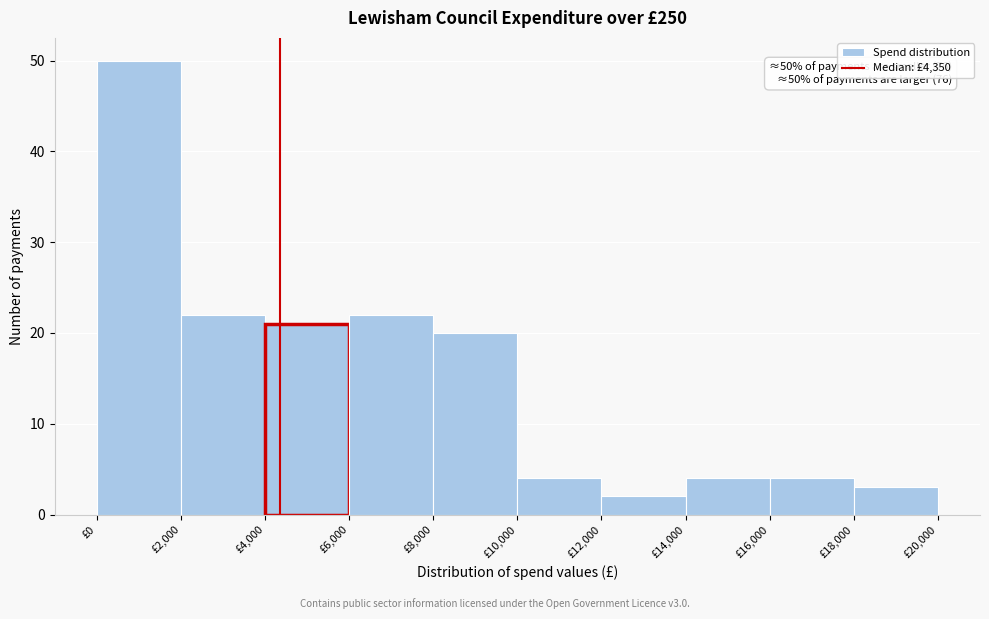

Which range on the x-axis has the tallest bar?

0 to 2000